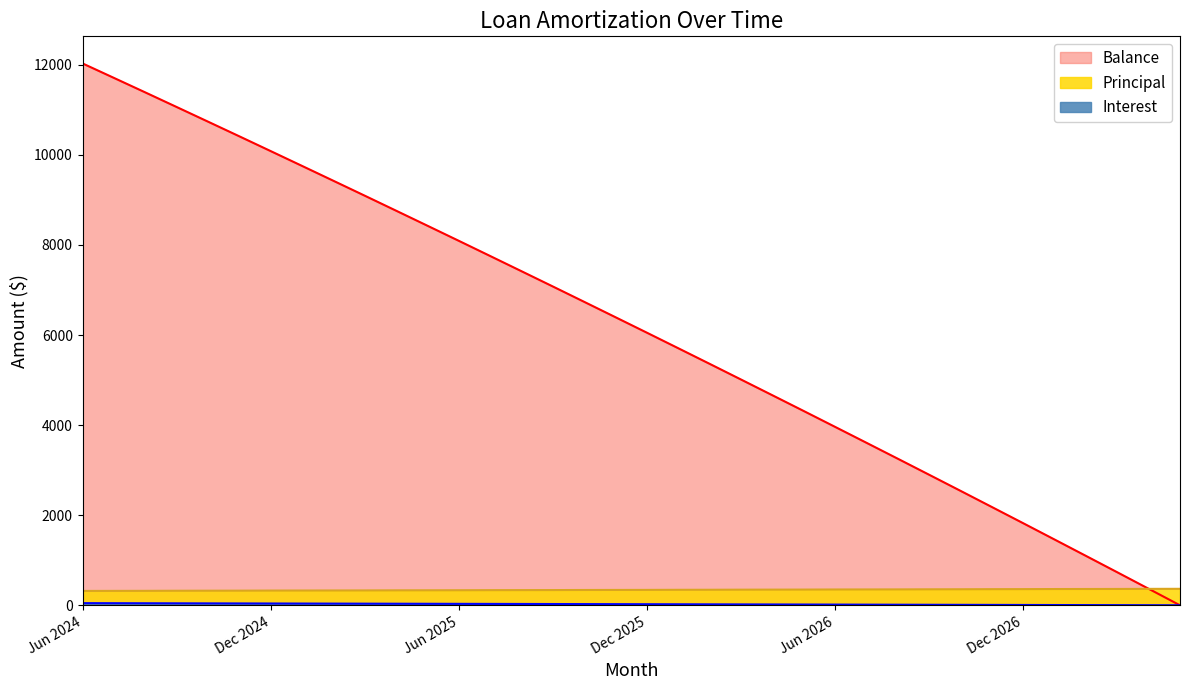

Reading left to right, what are all the values shown in this chart?

Interest: 48.9	47.6	46.4	45.1	43.8	42.5	41.2	39.9	38.6	37.3	36.0	34.7	33.4	32.0	30.7	29.4	28.0	26.7	25.3	24.0	22.6	21.2	19.8	18.5	17.1	15.7	14.3	12.9	11.5	10.1	8.6	7.2	5.8	4.3	2.9	1.5
Principal: 320.0	321.0	322.0	324.0	325.0	326.0	328.0	329.0	330.0	331.0	333.0	334.0	335.0	337.0	338.0	339.0	341.0	342.0	343.0	345.0	346.0	348.0	349.0	350.0	352.0	353.0	354.0	356.0	357.0	359.0	360.0	362.0	363.0	364.0	366.0	367.0
Balance: 12030.0	11709.0	11387.0	11063.0	10738.0	10412.0	10084.0	9755.0	9425.0	9094.0	8761.0	8427.0	8092.0	7755.0	7417.0	7078.0	6737.0	6395.0	6052.0	5707.0	5361.0	5013.0	4664.0	4314.0	3962.0	3609.0	3255.0	2899.0	2542.0	2183.0	1823.0	1461.0	1098.0	734.0	368.0	1.0